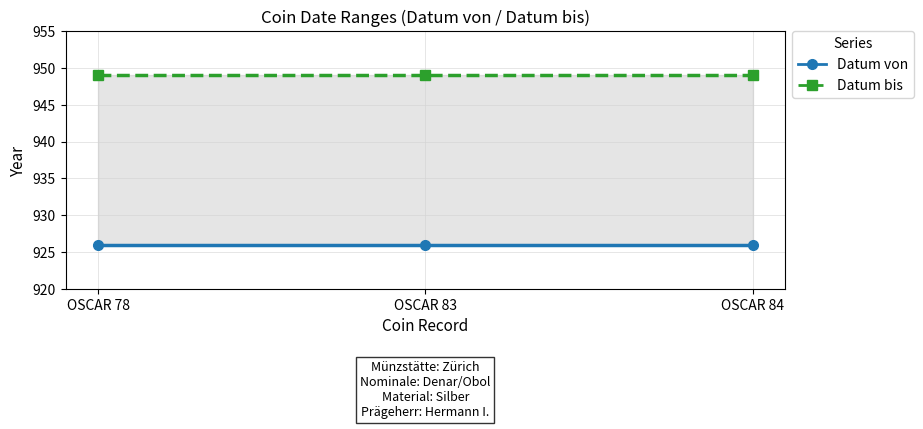

What are all the series names shown in the legend?

Datum von, Datum bis